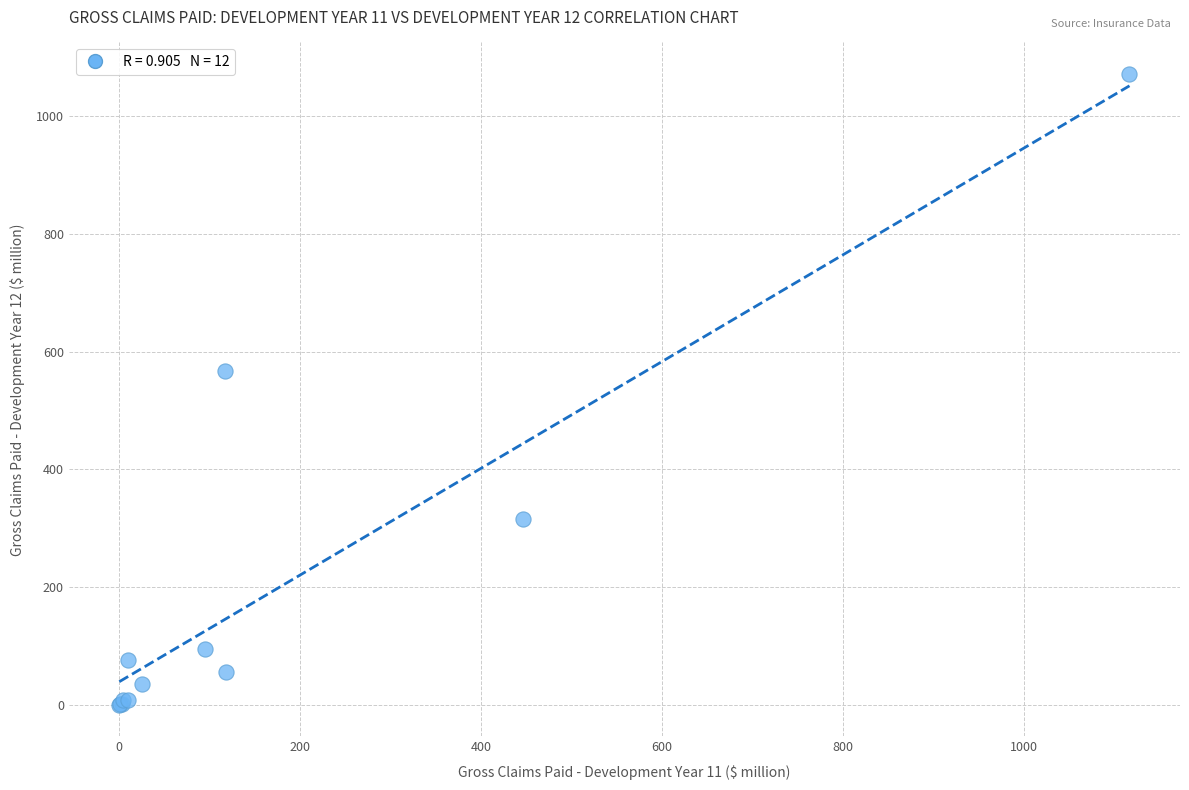

What Y value in the scatter plot is closest to 536?

566.7